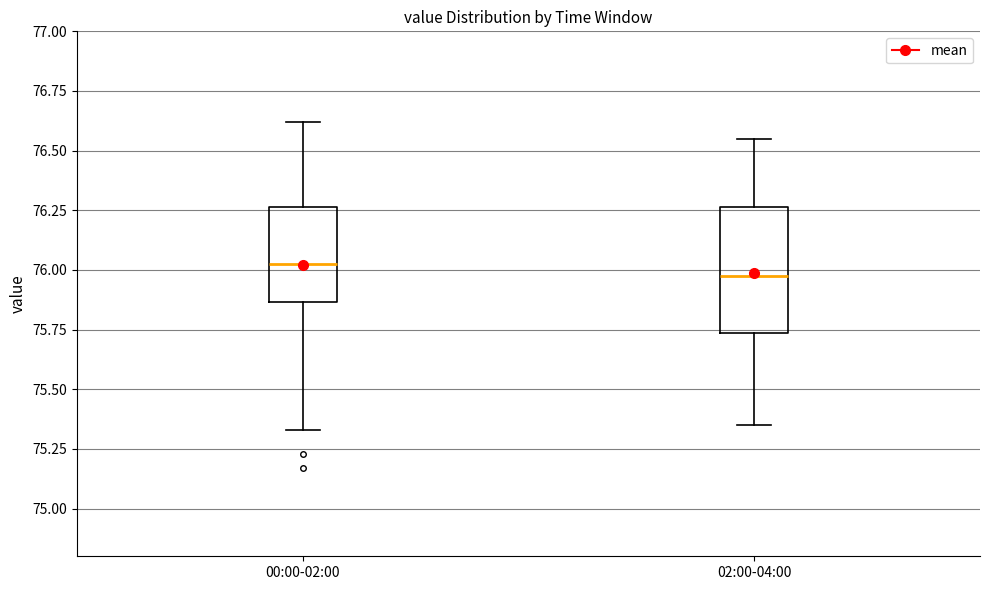

Comparing the boxes themselves (not the whiskers), which one is the tallest?

02:00-04:00